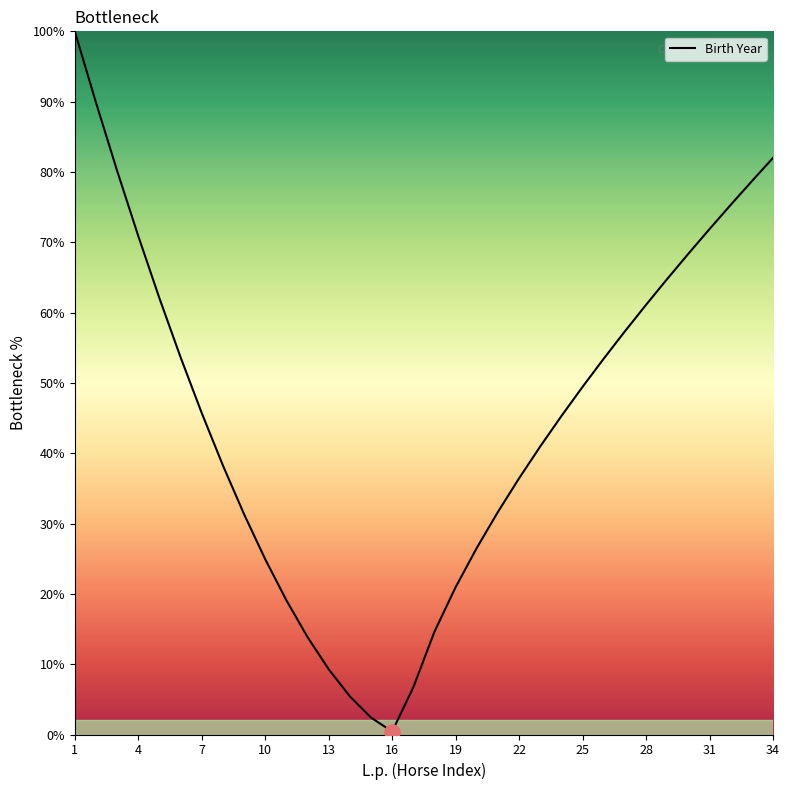

What is the difference between the maximum and minimum values?

99.6